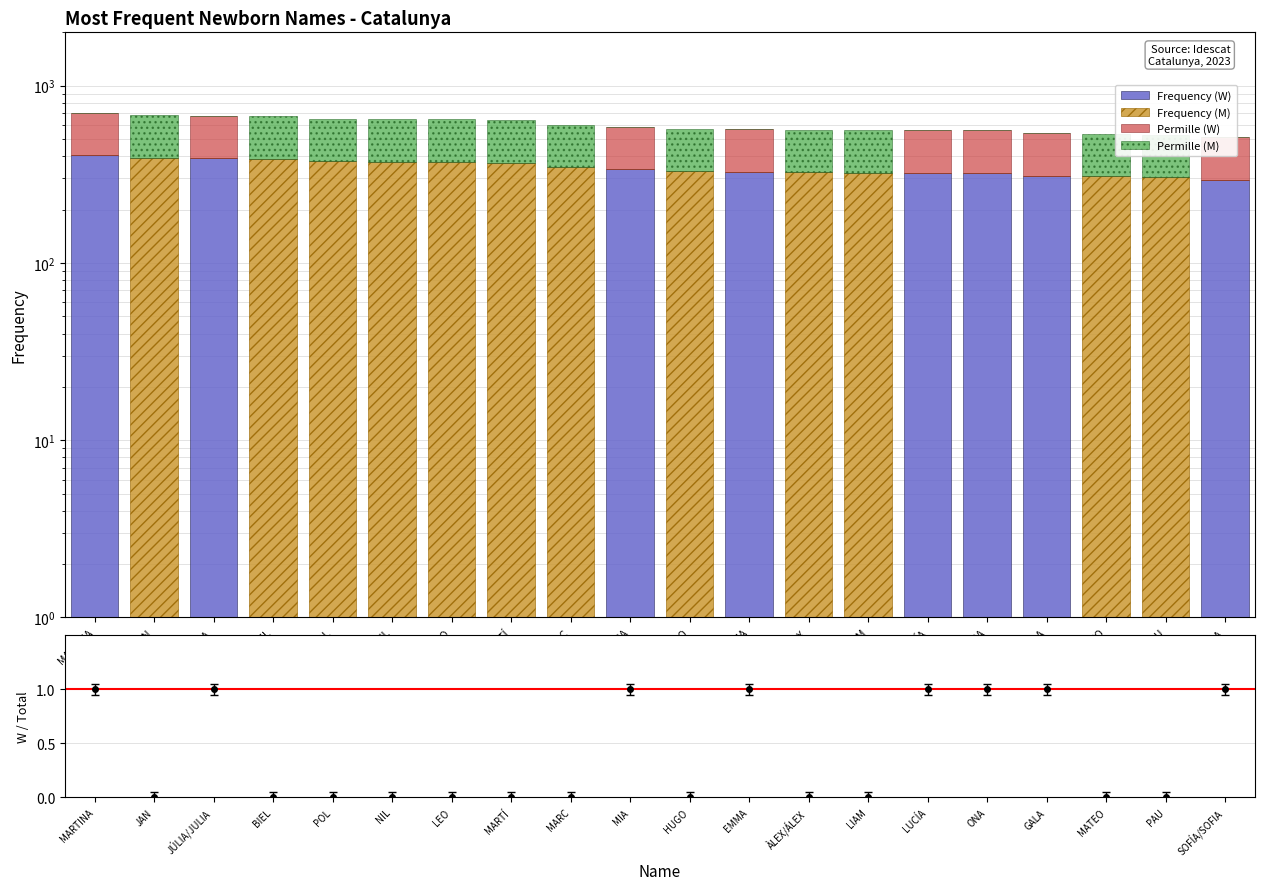

The Frequency (W) series shows 311.0 at GALA. True or false?

True